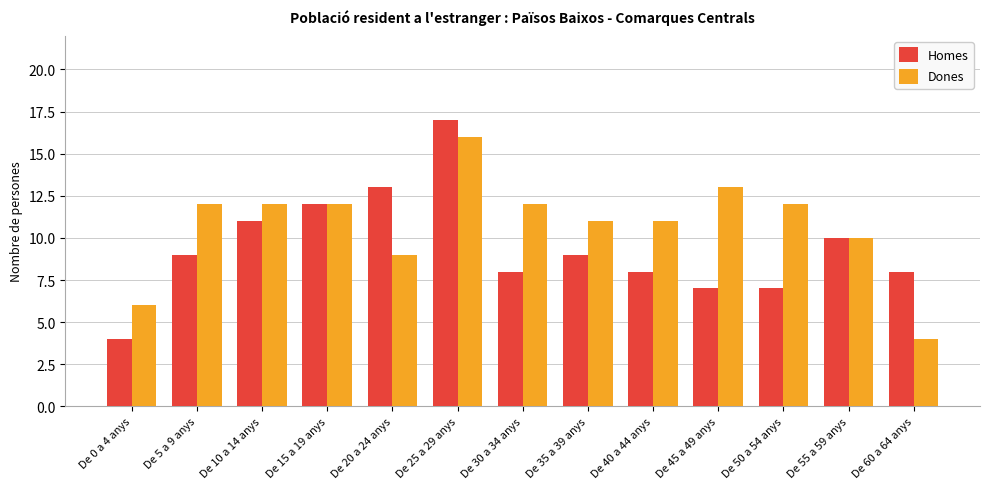

Where is Dones nearest to the value 10?

De 55 a 59 anys